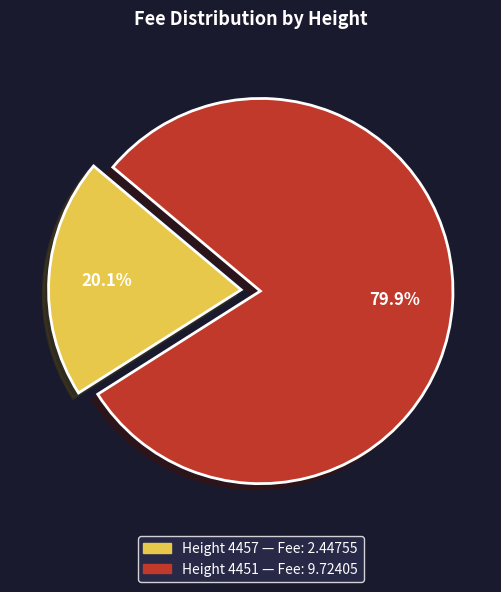

Is there a majority slice in this chart?

Yes